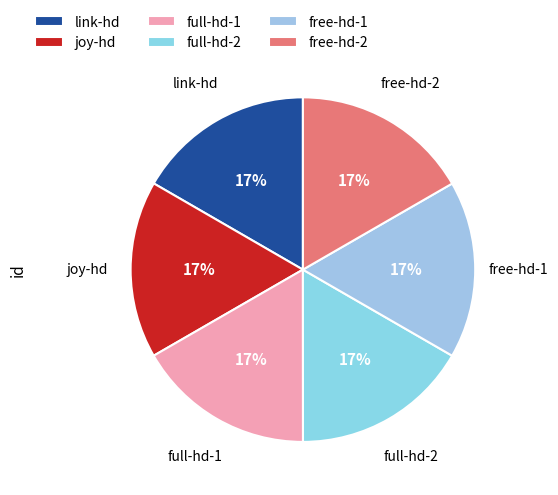

How many segments does this pie chart have?

6